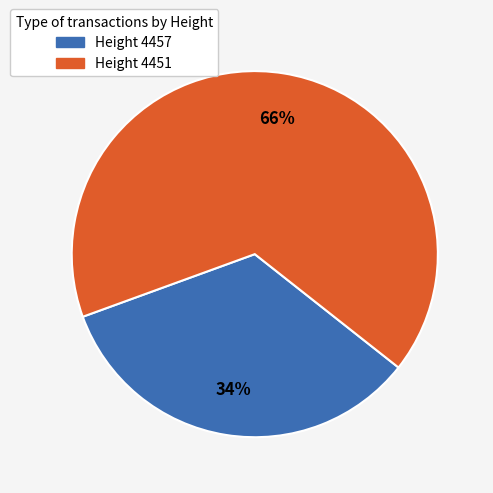

Count the number of slices in the pie.

2